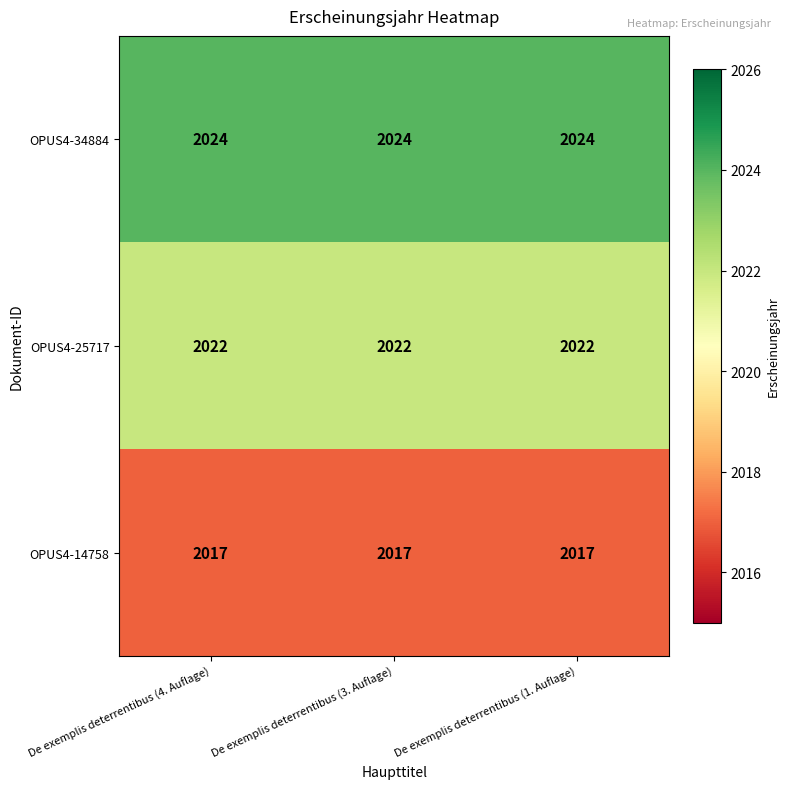

What is the spread (max minus min) of values at De exemplis deterrentibus (1. Auflage)?

7